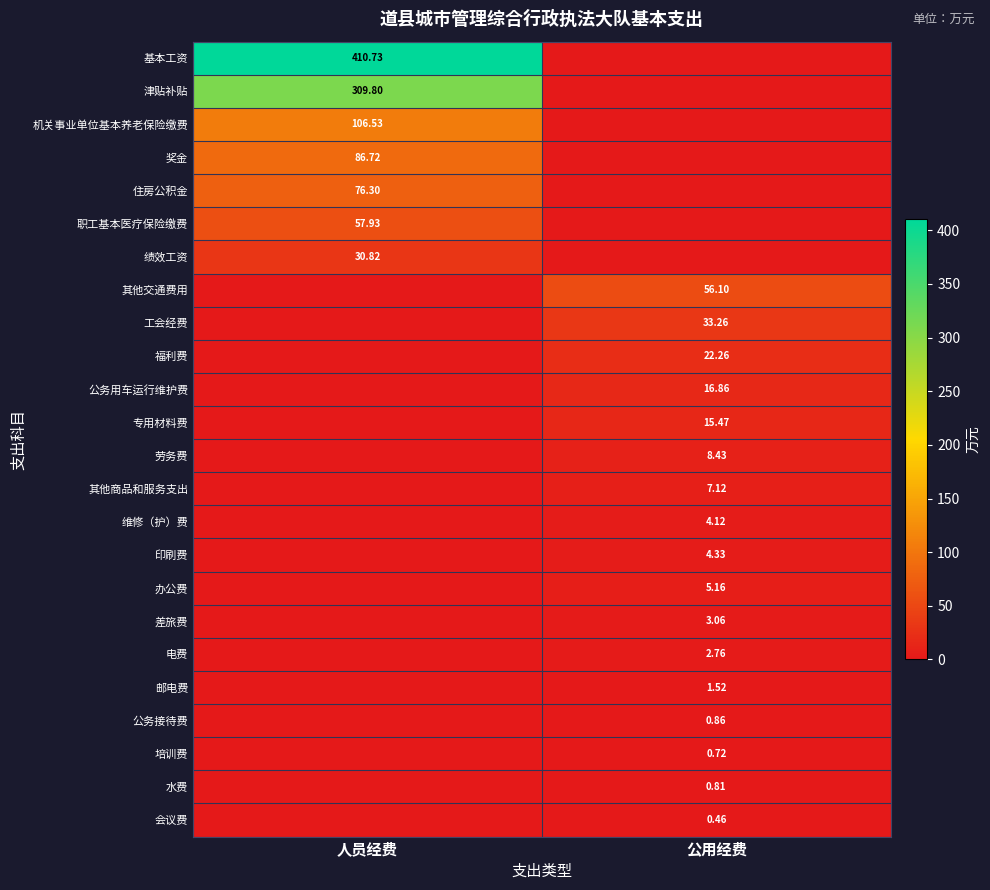

What is the spread (max minus min) of values at 人员经费?

410.7